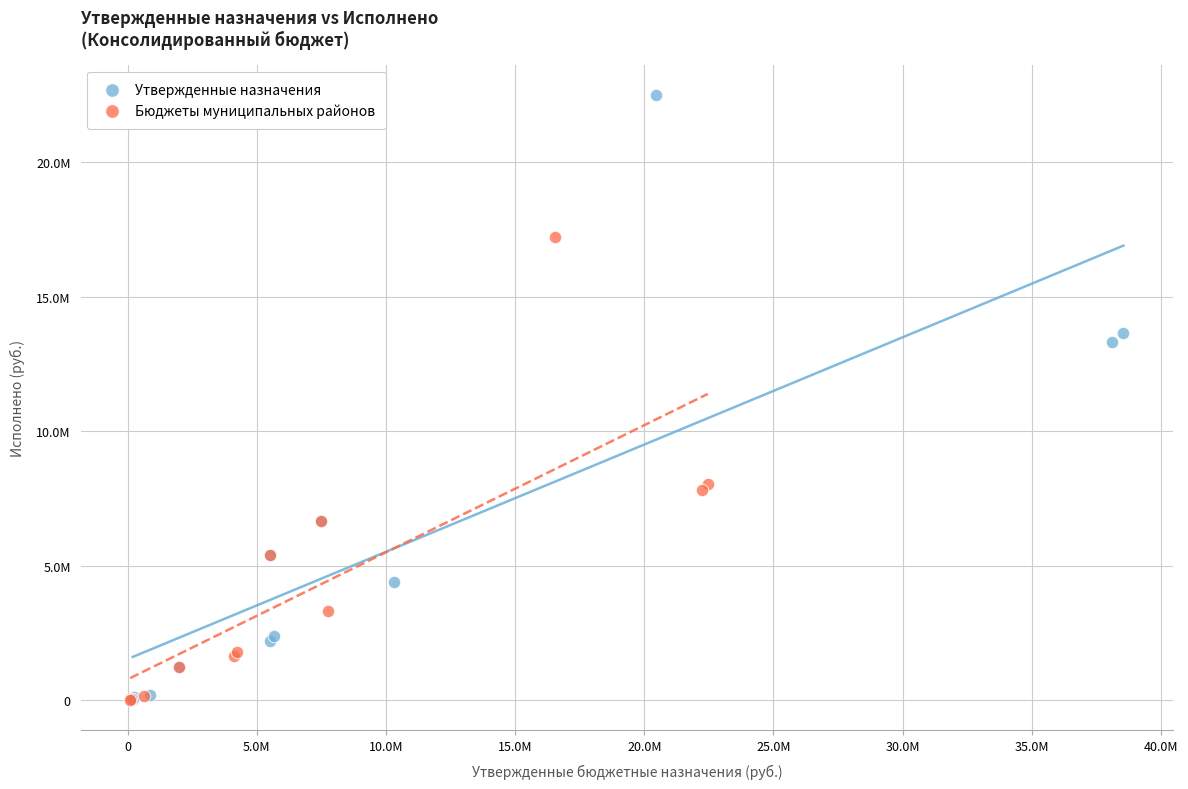

Which series has the widest spread of Y values?

Утвержденные назначения